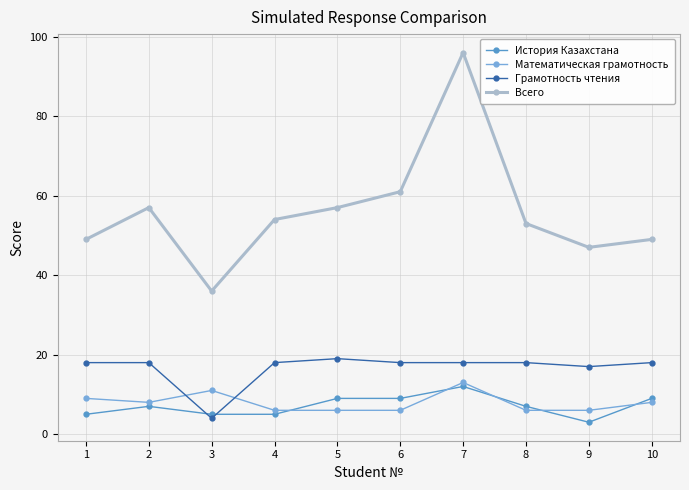

How many values in the Математическая грамотность series are below 8?

5